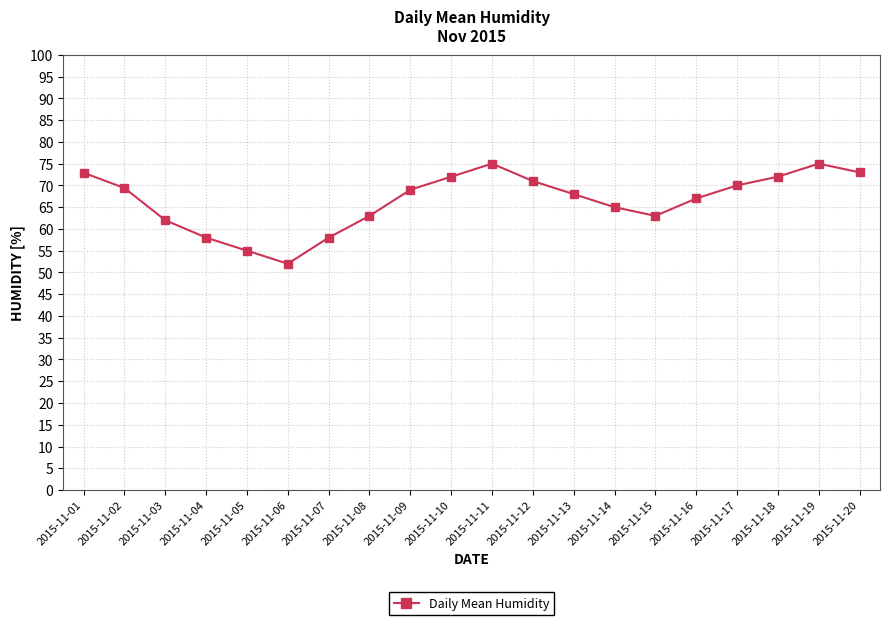

What is the difference between the maximum and second lowest values?

20.0